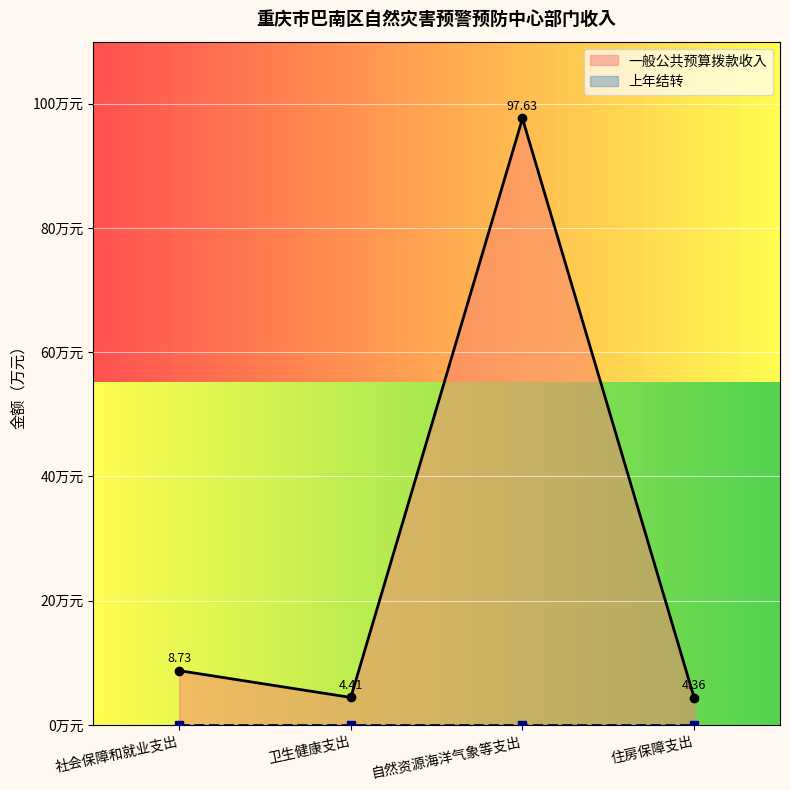

At 社会保障和就业支出, list the series in order from largest to smallest.

一般公共预算拨款收入, 上年结转